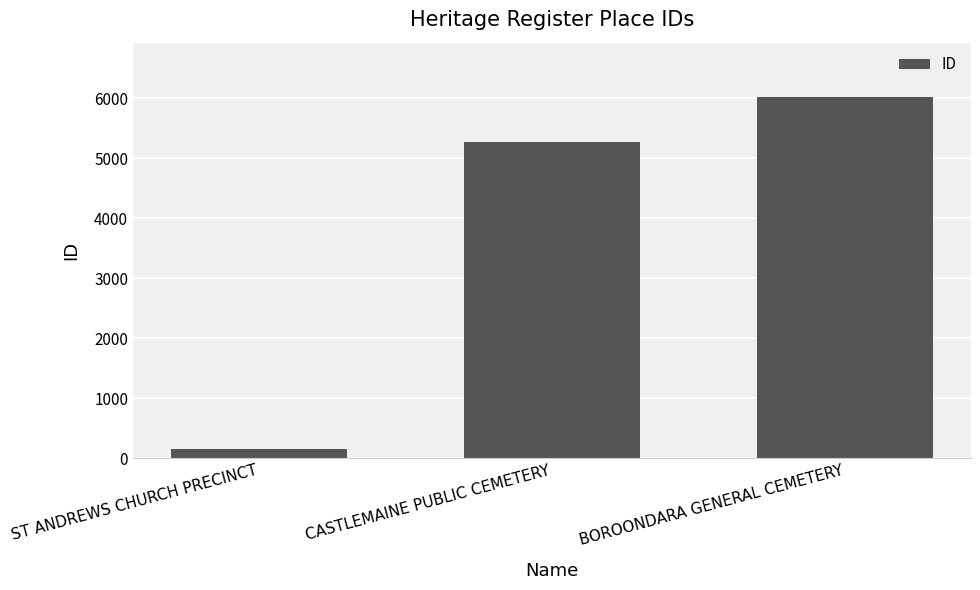

Between ST ANDREWS CHURCH PRECINCT and BOROONDARA GENERAL CEMETERY, which is larger?

BOROONDARA GENERAL CEMETERY